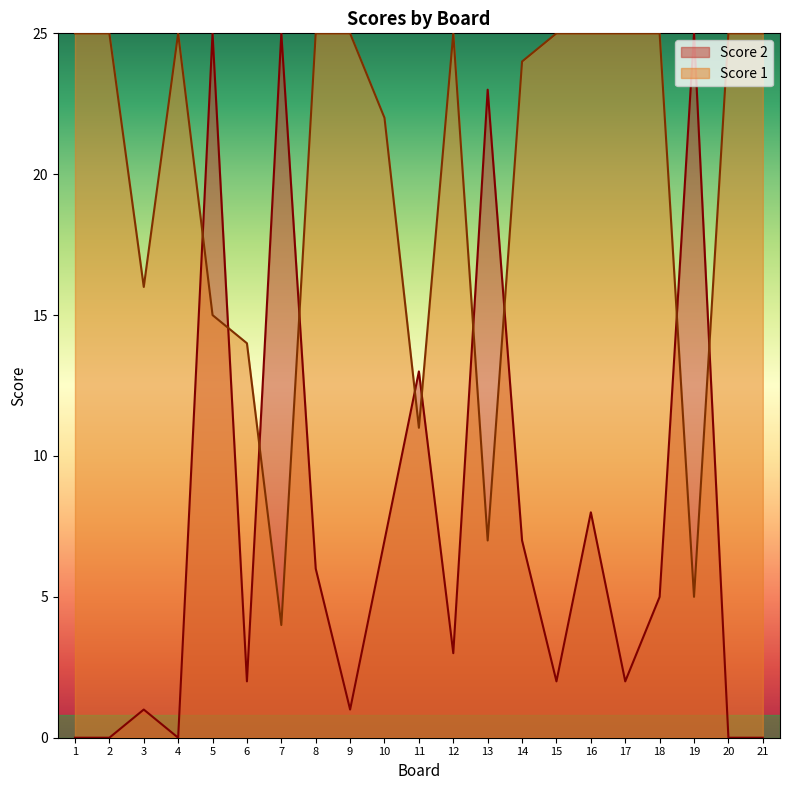

List the series in order of their overall mean, highest first.

Score 1, Score 2